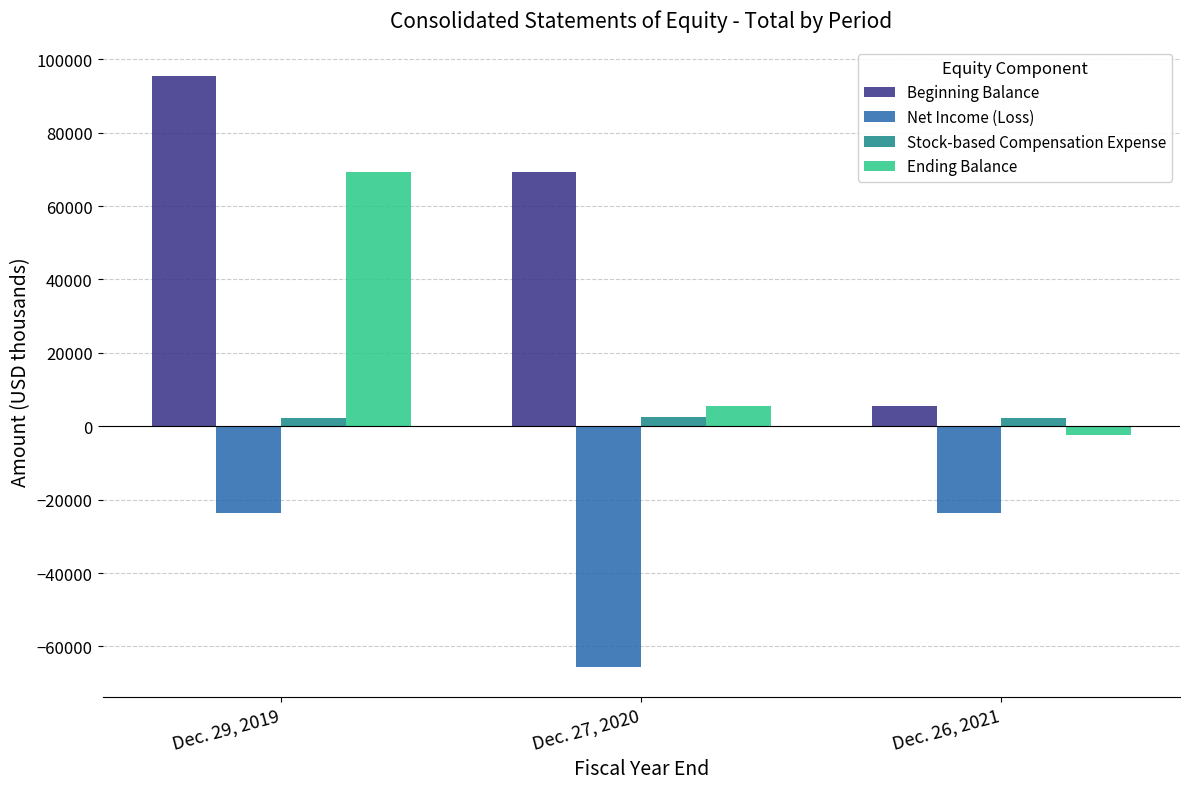

Count the number of categories in the chart.

3